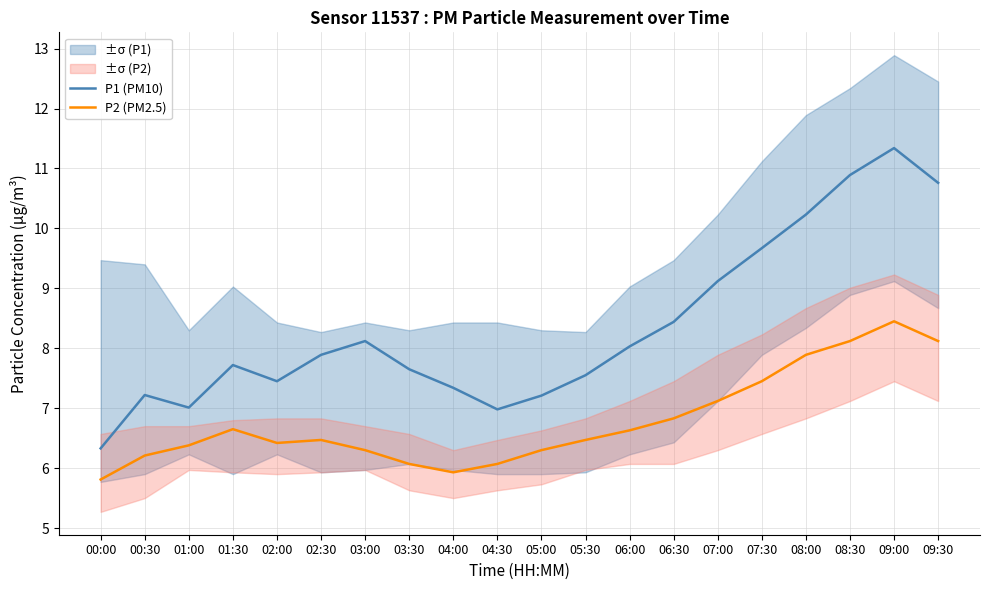

How many values in the P1 (PM10) series exceed 7?

18